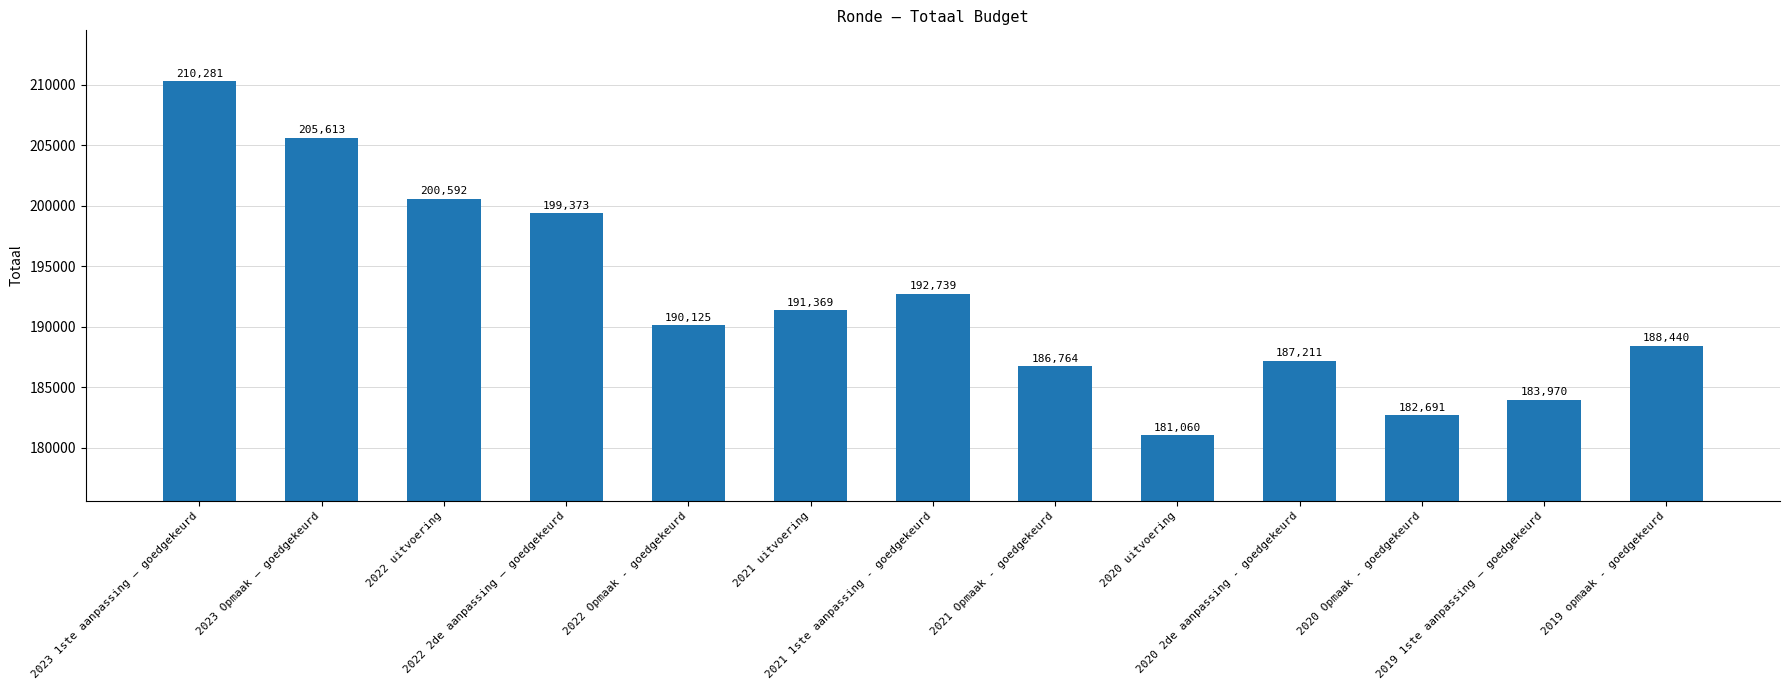

Which label corresponds to the smallest value in the chart?

2020 uitvoering